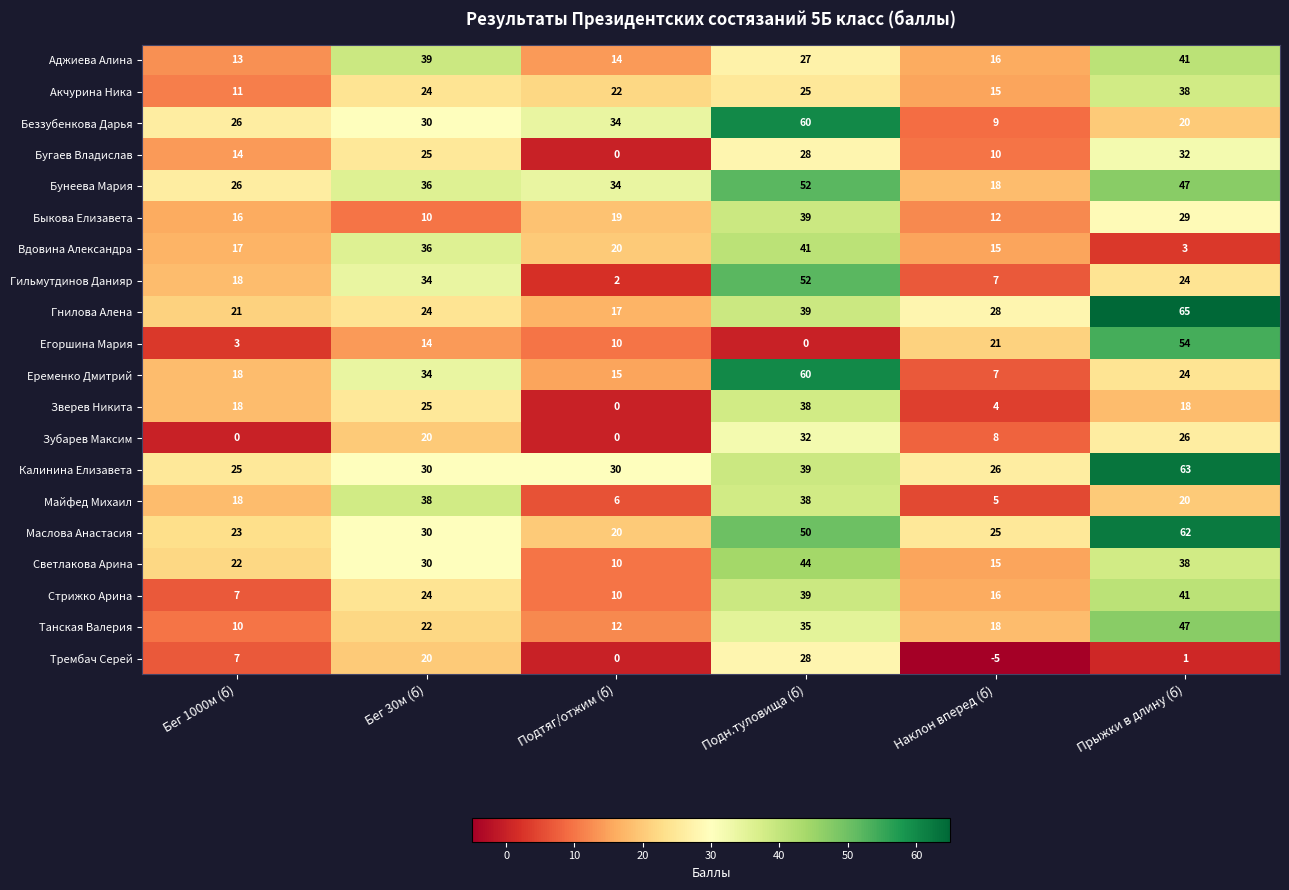

What is the difference between the maximum and minimum values in the Гнилова Алена series?

48